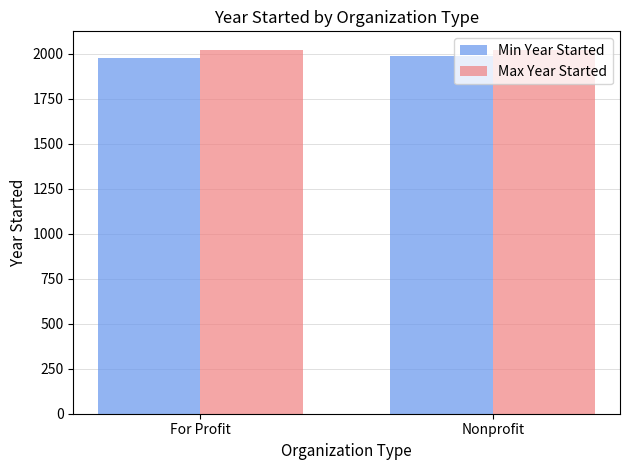

What is the total value across all series at Nonprofit?

4008